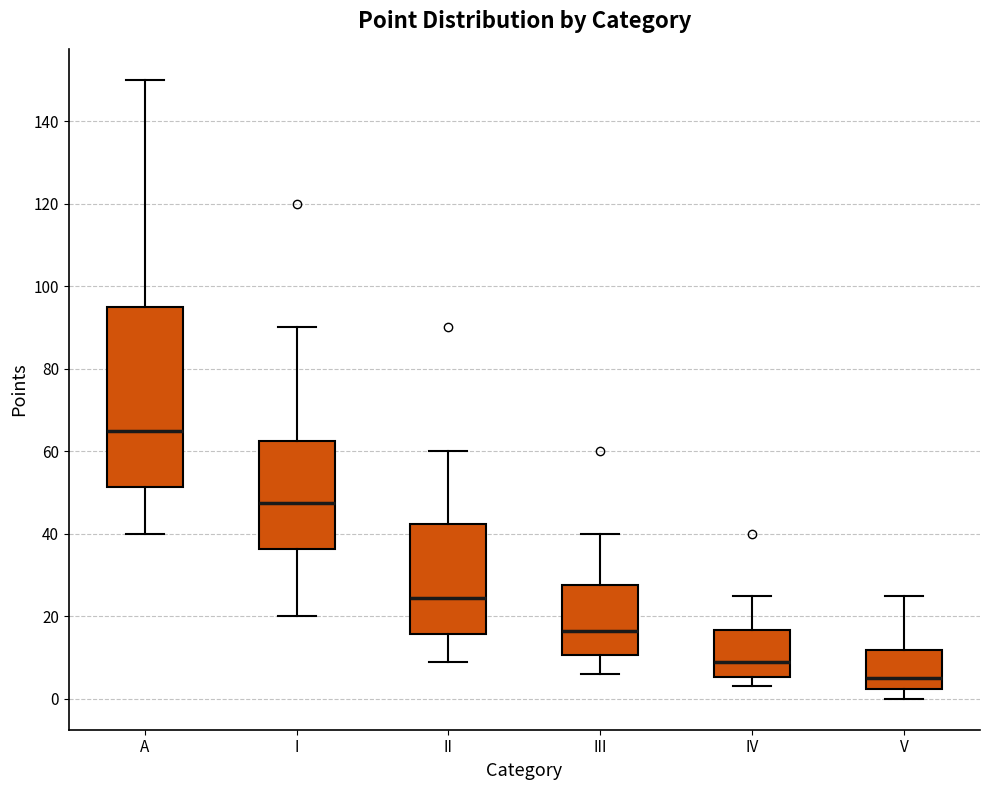

Where does the upper whisker of the box for V end on the y-axis? The values are not printed on the chart, so give them approximately, as read against the axis.

26